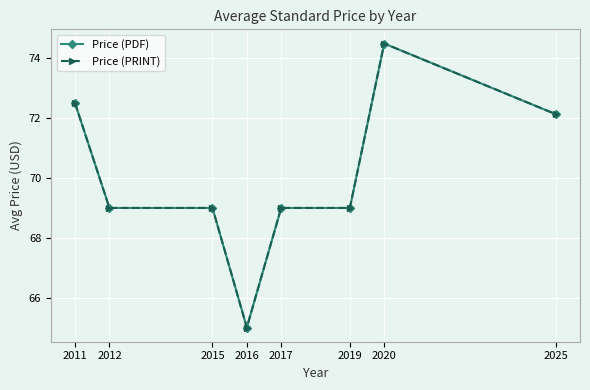

What is the sum of the Price (PRINT) values at 2017 and 2012?

138.0